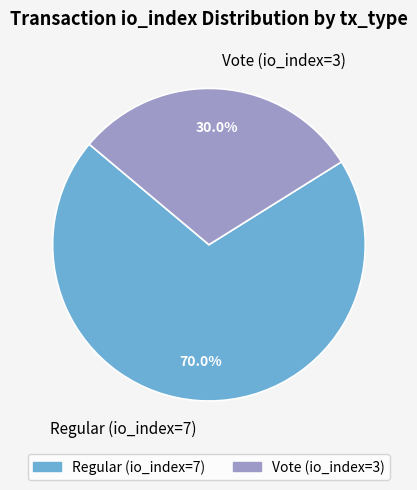

The Regular (io_index=7) slice represents 70% of the pie. True or false?

True